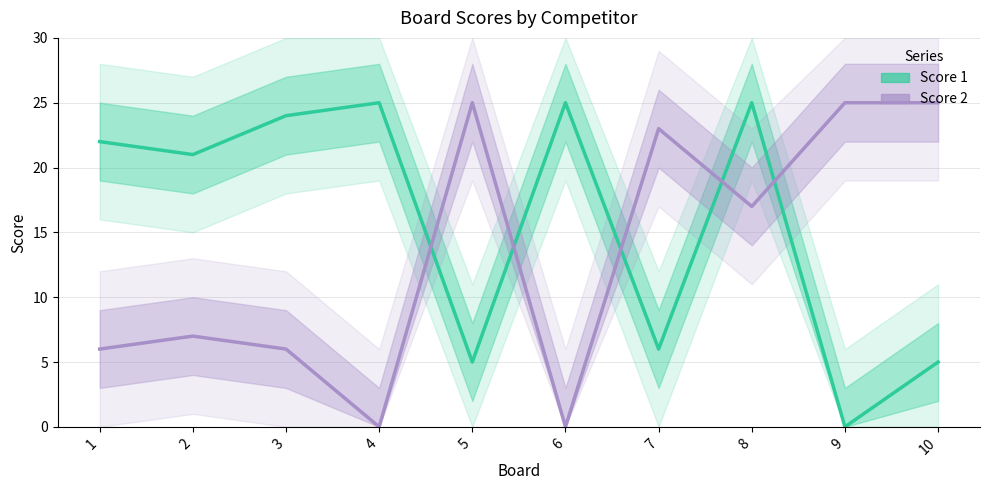

Reading left to right, transcribe all the data shown in this chart.

Score 1: 22	21	24	25	5	25	6	25	0	5
Score 2: 6	7	6	0	25	0	23	17	25	25